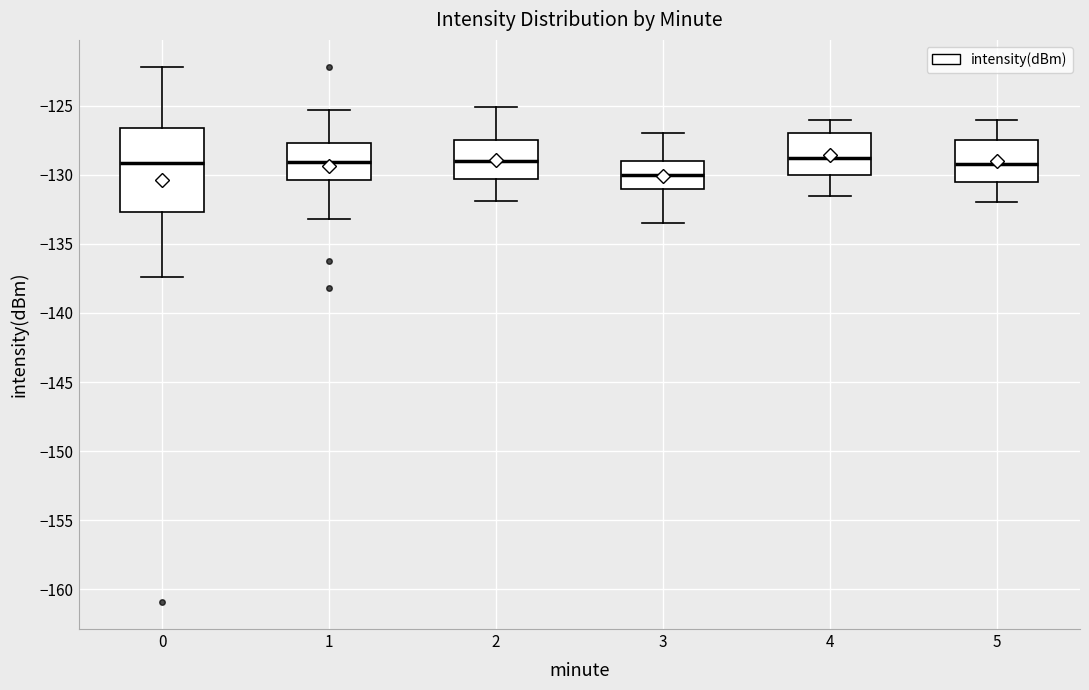

Where does the median line of the box at x = 0 sit on the y-axis? The values are not printed on the chart, so give them approximately, as read against the axis.

-129.0